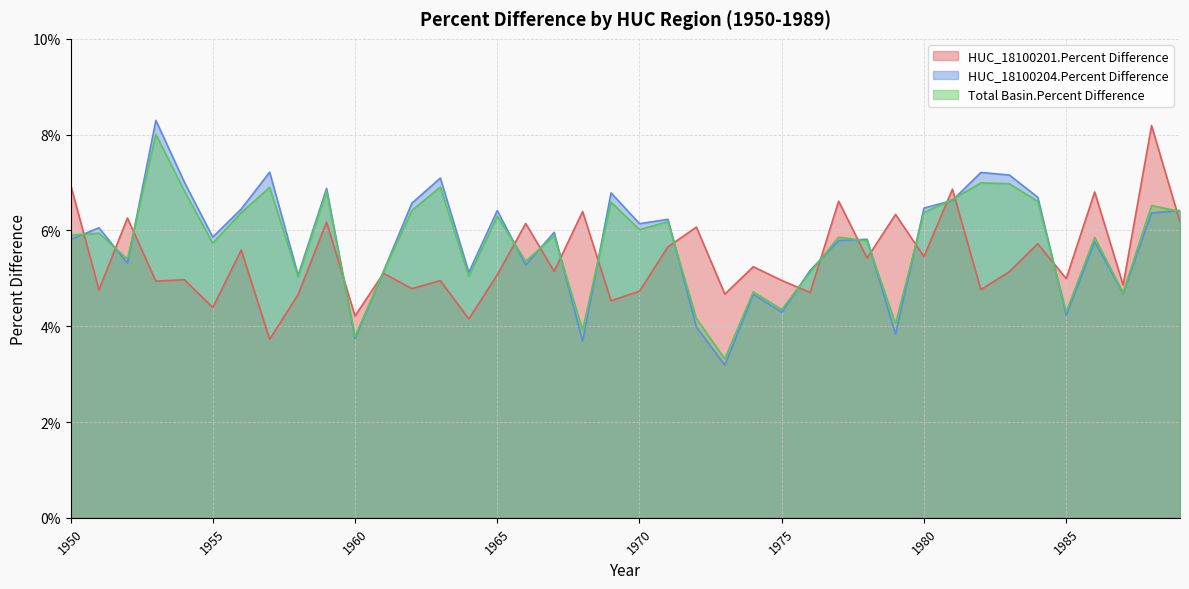

In HUC_18100201.Percent Difference, how many points are higher than both neighbors (excluding endpoints)?

16